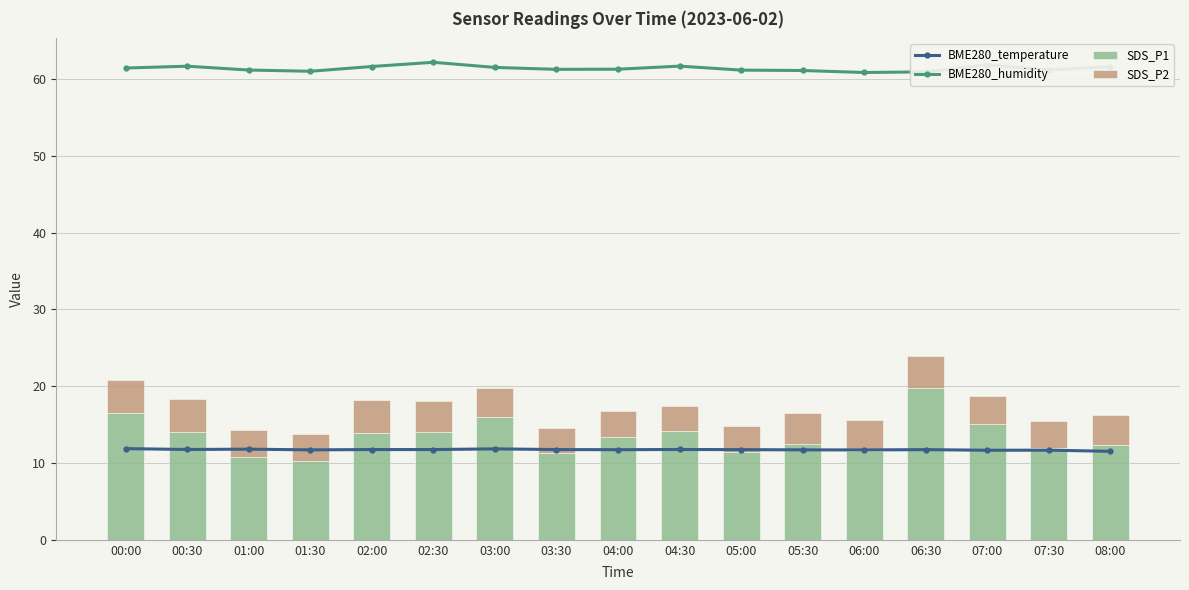

Which series has the largest range (max minus min)?

SDS_P1